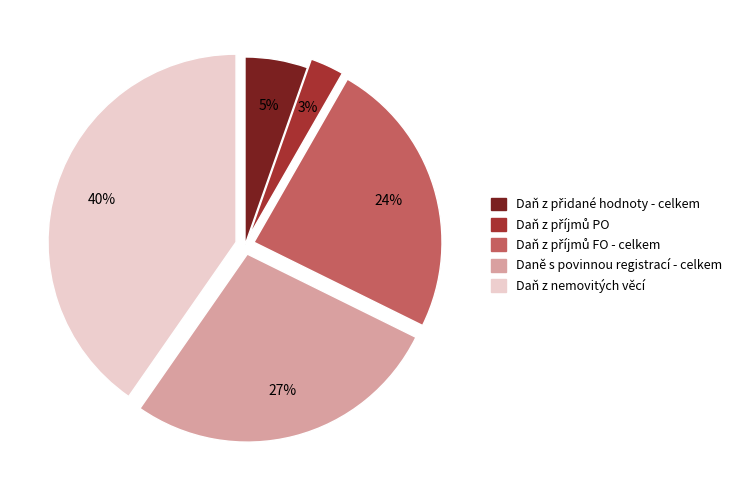

What percentage is the Daně s povinnou registrací - celkem slice, to the nearest percent?

27%